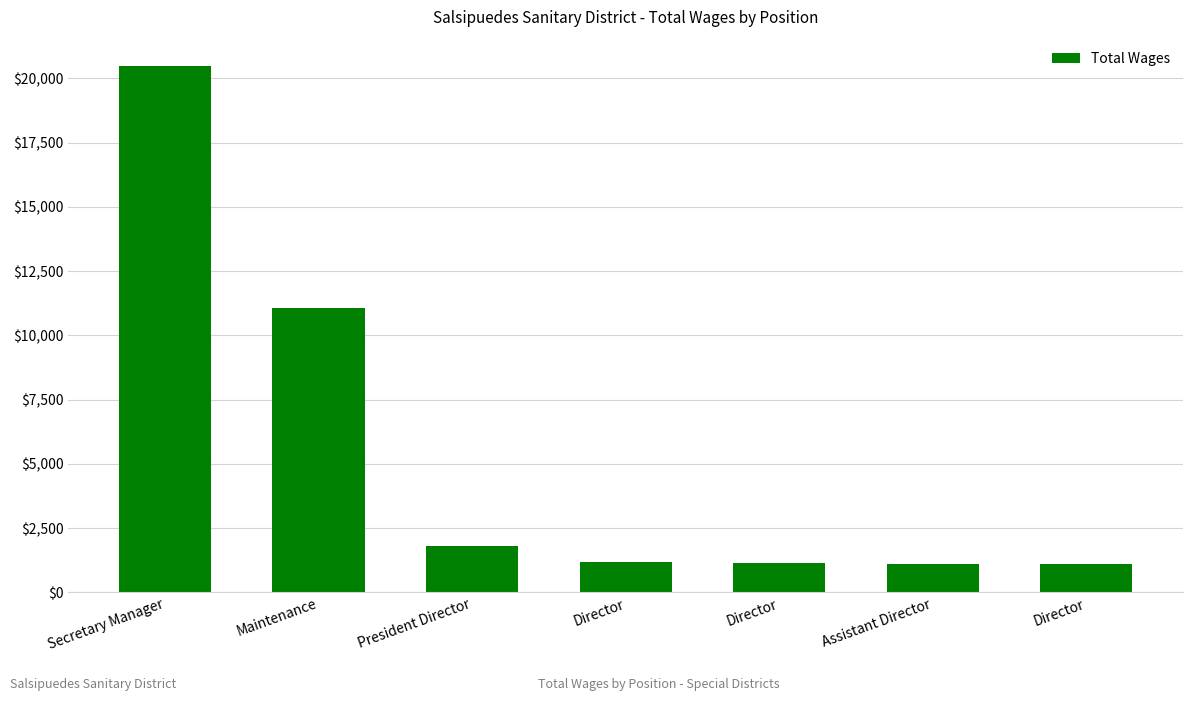

At which label does the data first exceed 1200?

Secretary Manager